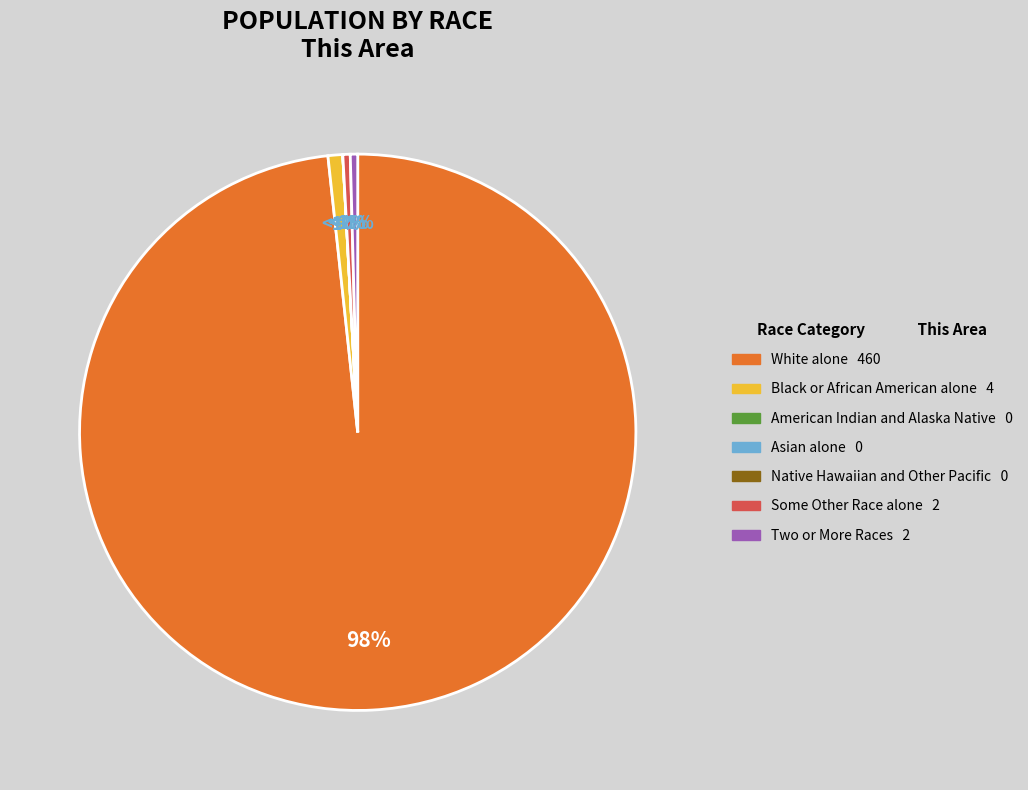

Rank the categories by value from highest to lowest.

White alone, Black or African American alone, Some Other Race alone, Two or More Races, American Indian and Alaska Native, Asian alone, Native Hawaiian and Other Pacific